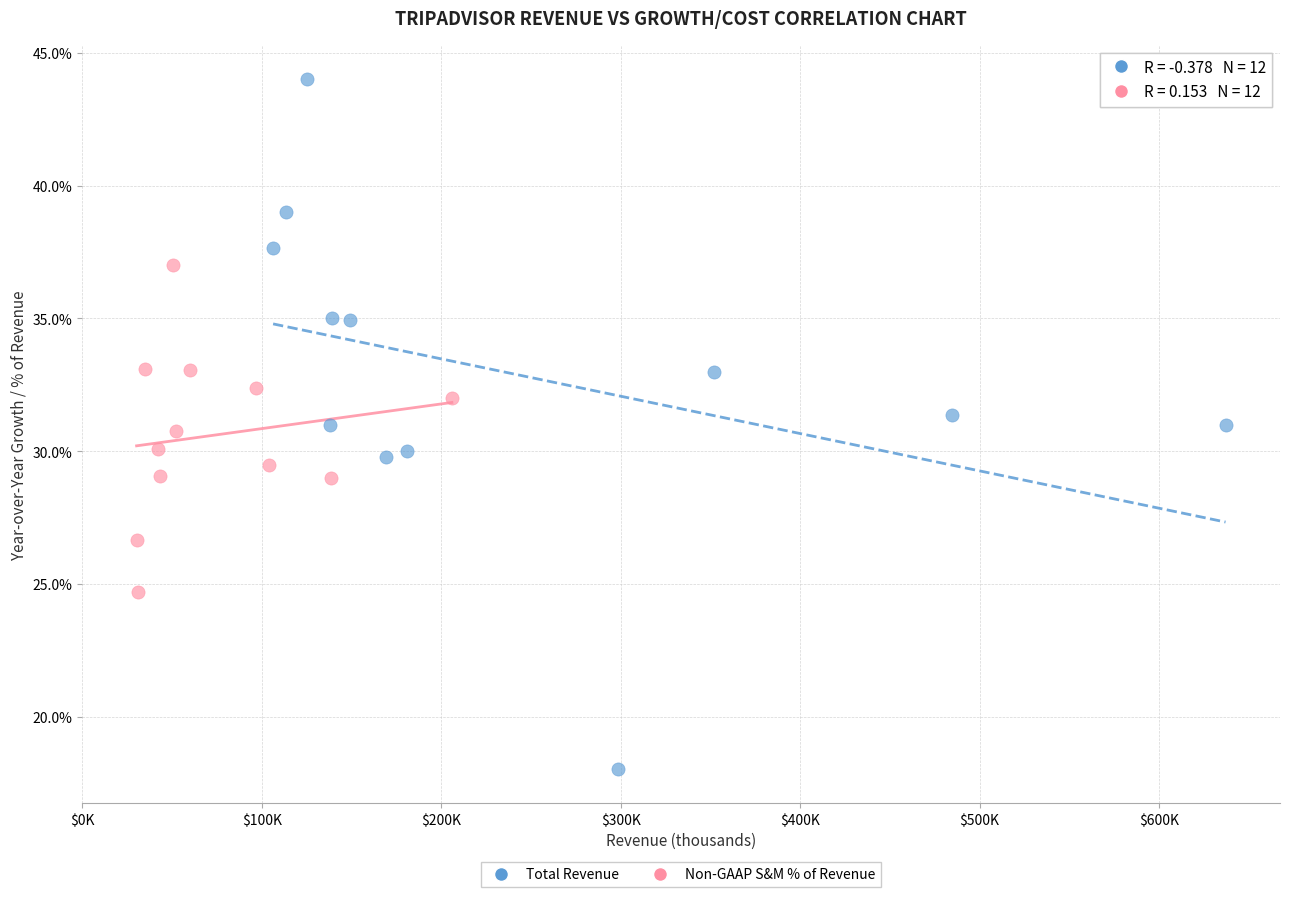

What are all the series names shown in the legend?

Total Revenue, Non-GAAP S&M % of Revenue